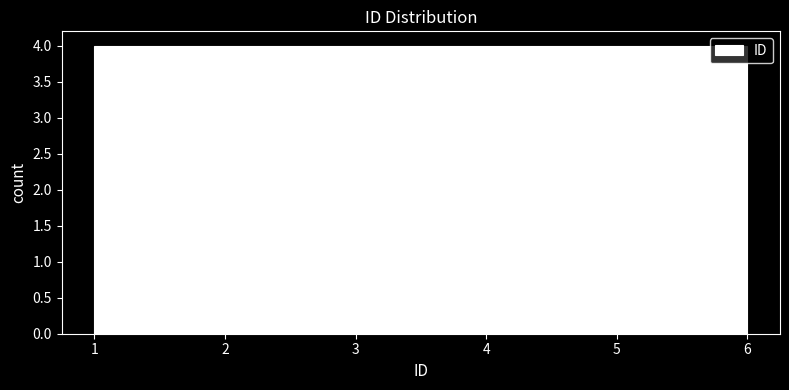

What is the height of the bar covering 4.3 to 5.2 on the x-axis? Neither the bar edges nor the heights are printed on the chart, so give them approximately, as read against the axes.

4